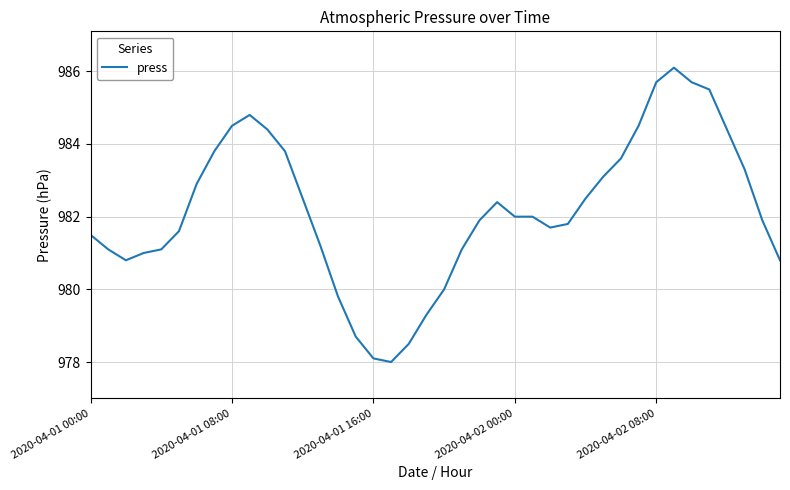

How many lines are shown in the chart?

1